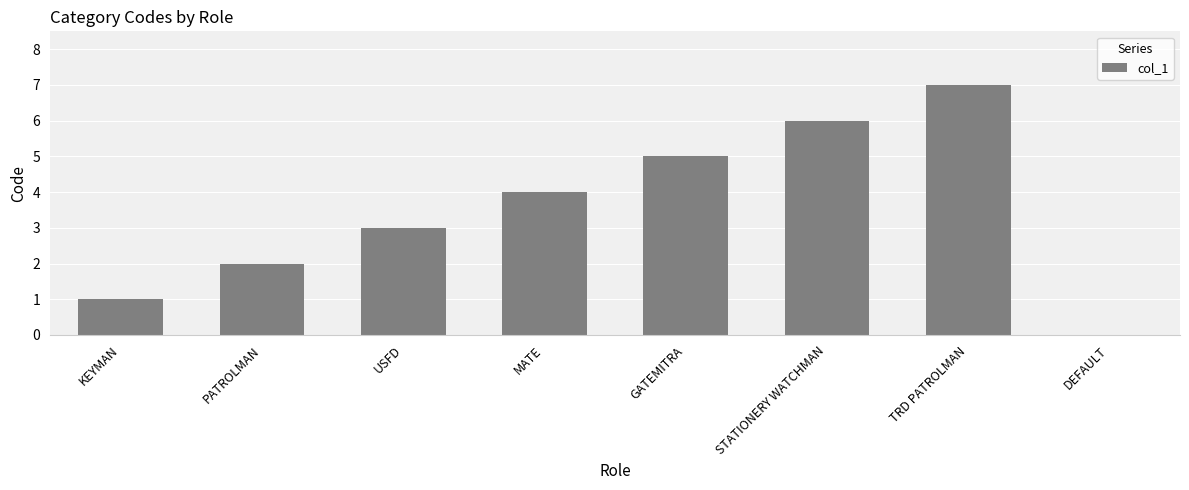

Which has a higher value, KEYMAN or DEFAULT?

KEYMAN